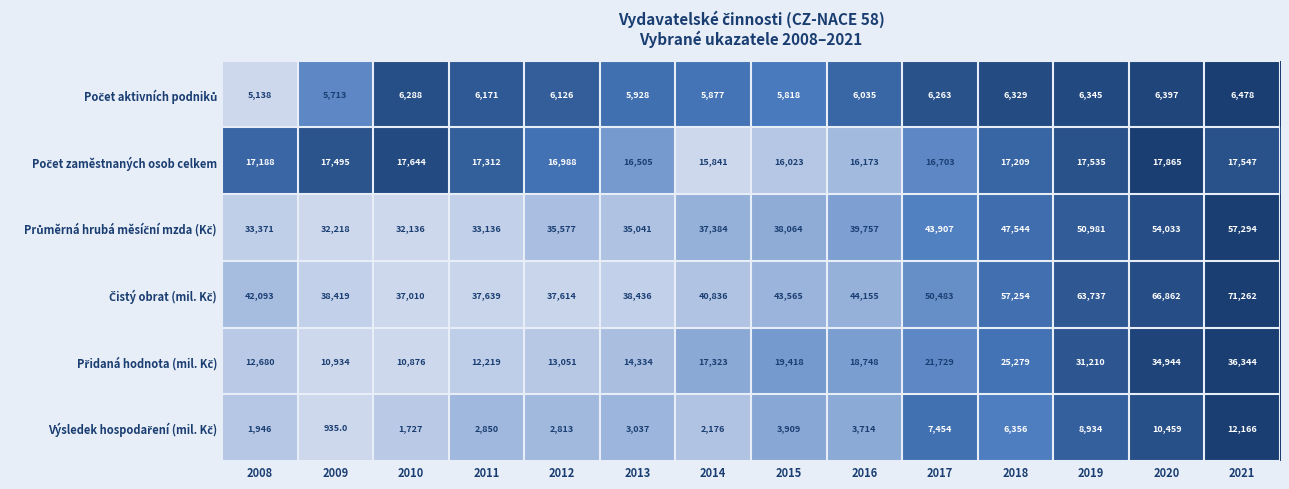

At how many categories does at least one series exceed 62972?

3